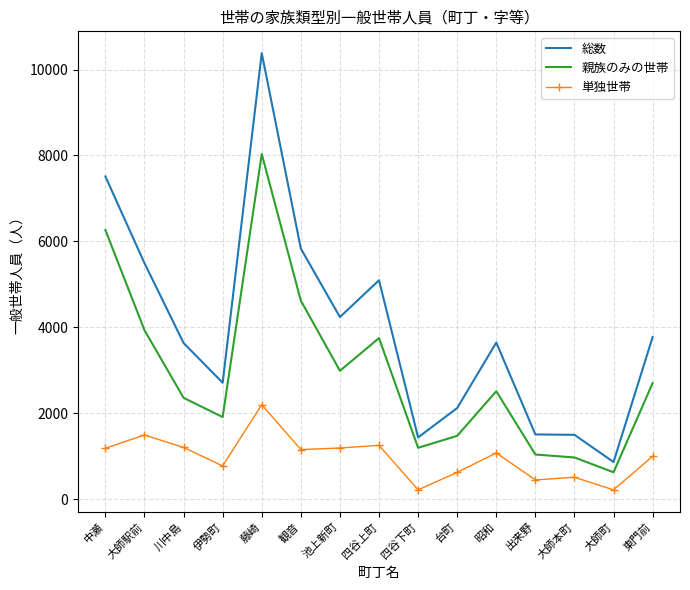

Which label corresponds to the largest value in the chart?

藤崎